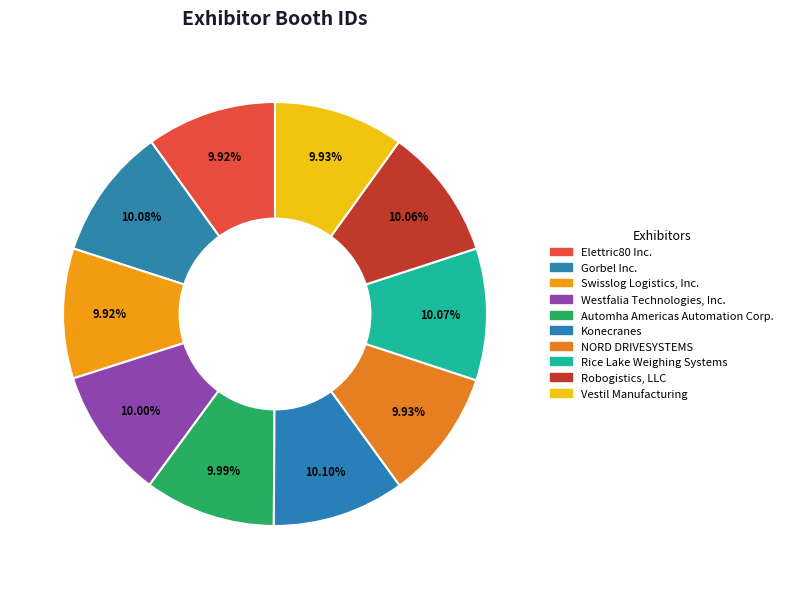

To the nearest percent, what portion does Swisslog Logistics, Inc. represent?

10%